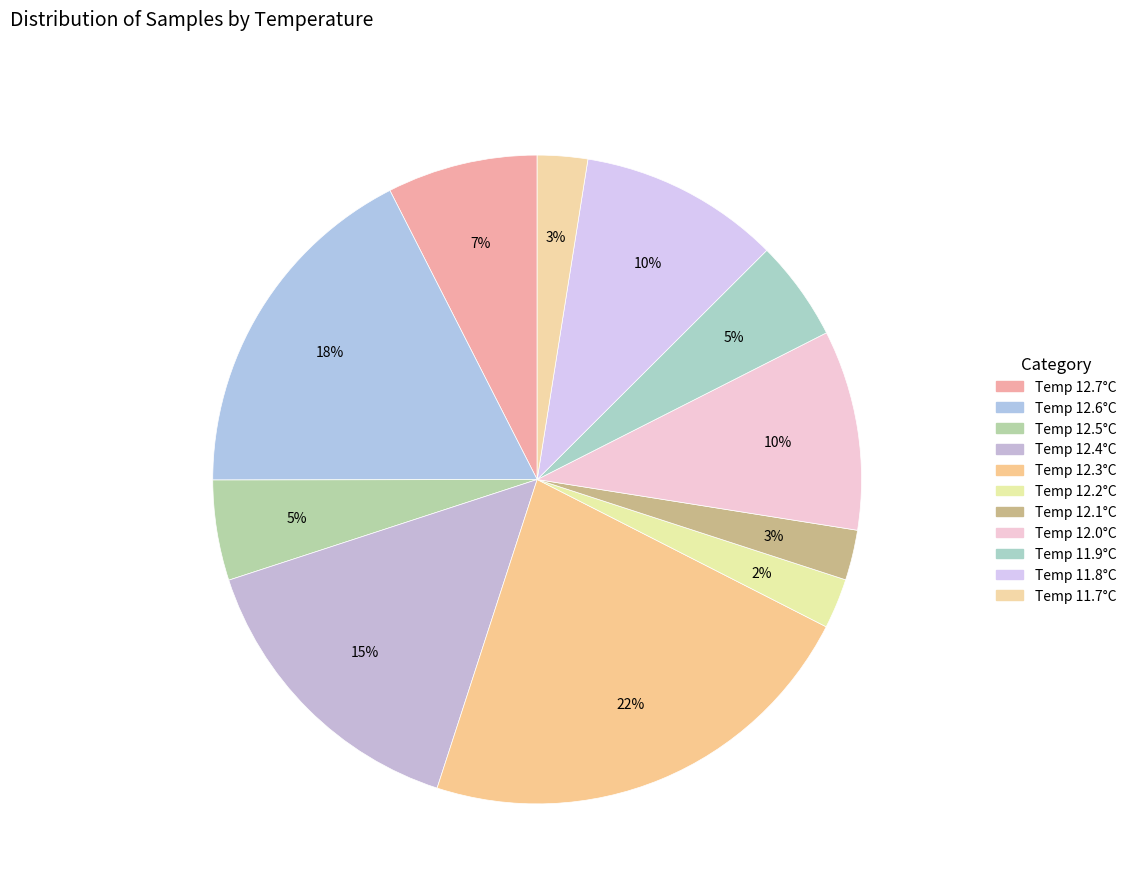

Count the number of slices in the pie.

11